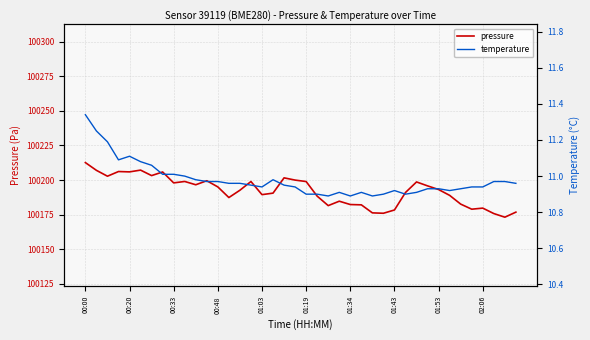

Which category has the highest value across all series?

00:00